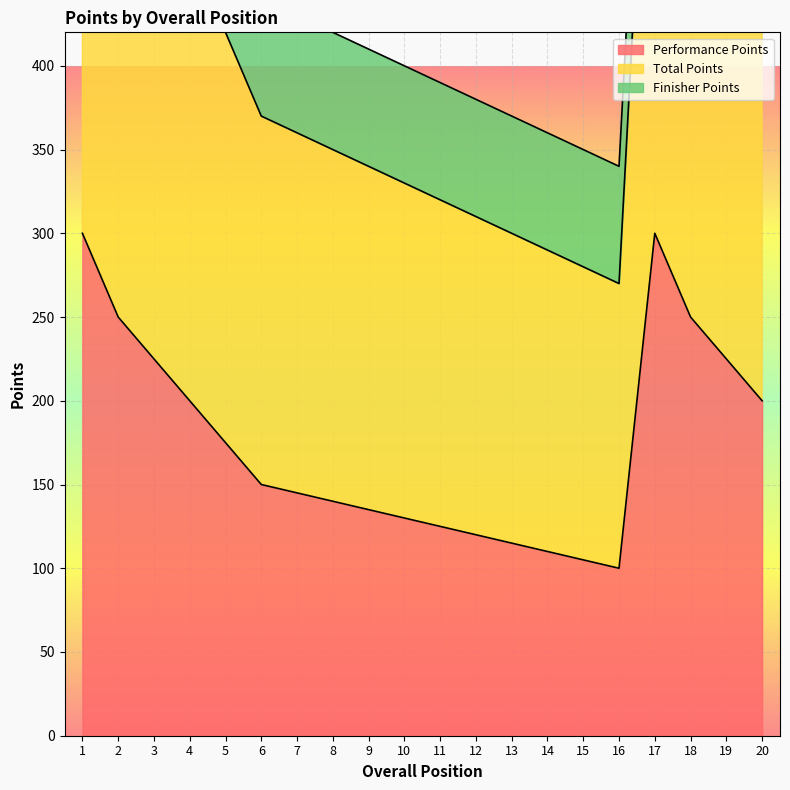

At which label is Total Points closest to 470?

4